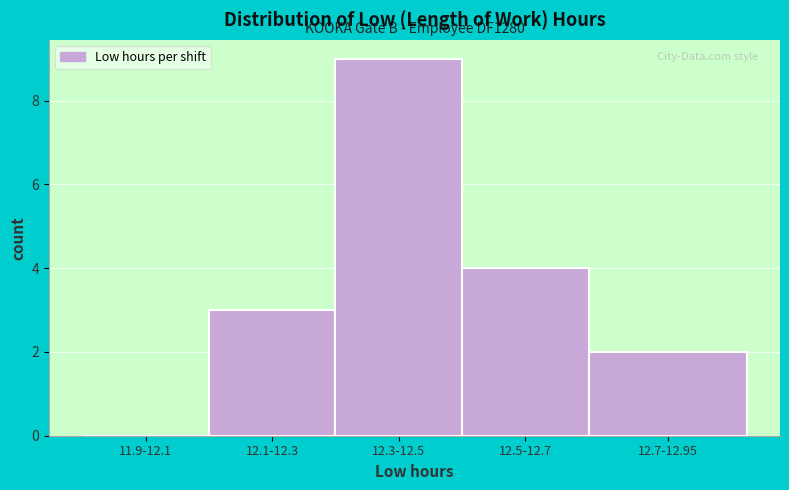

Reading left to right, list all the values displayed in this chart.

11.9-12.1=0	12.1-12.3=3	12.3-12.5=9	12.5-12.7=4	12.7-12.95=2